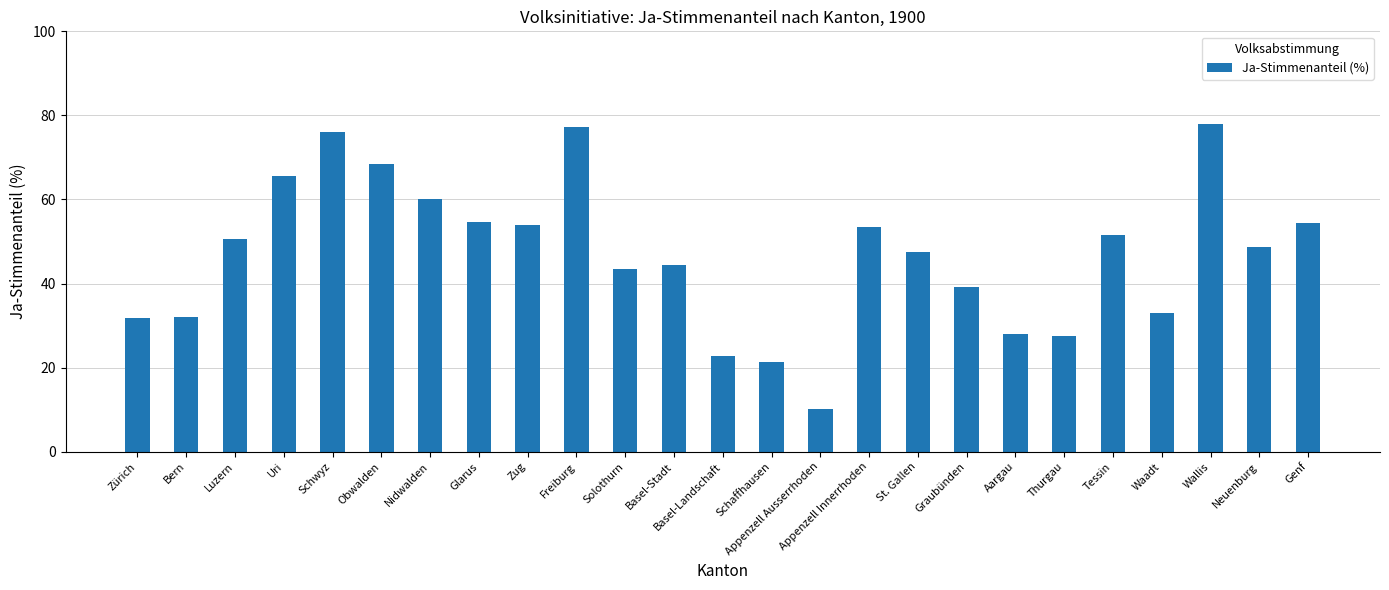

Approximately how many times larger is the value at Wallis compared to Schaffhausen?

3.7